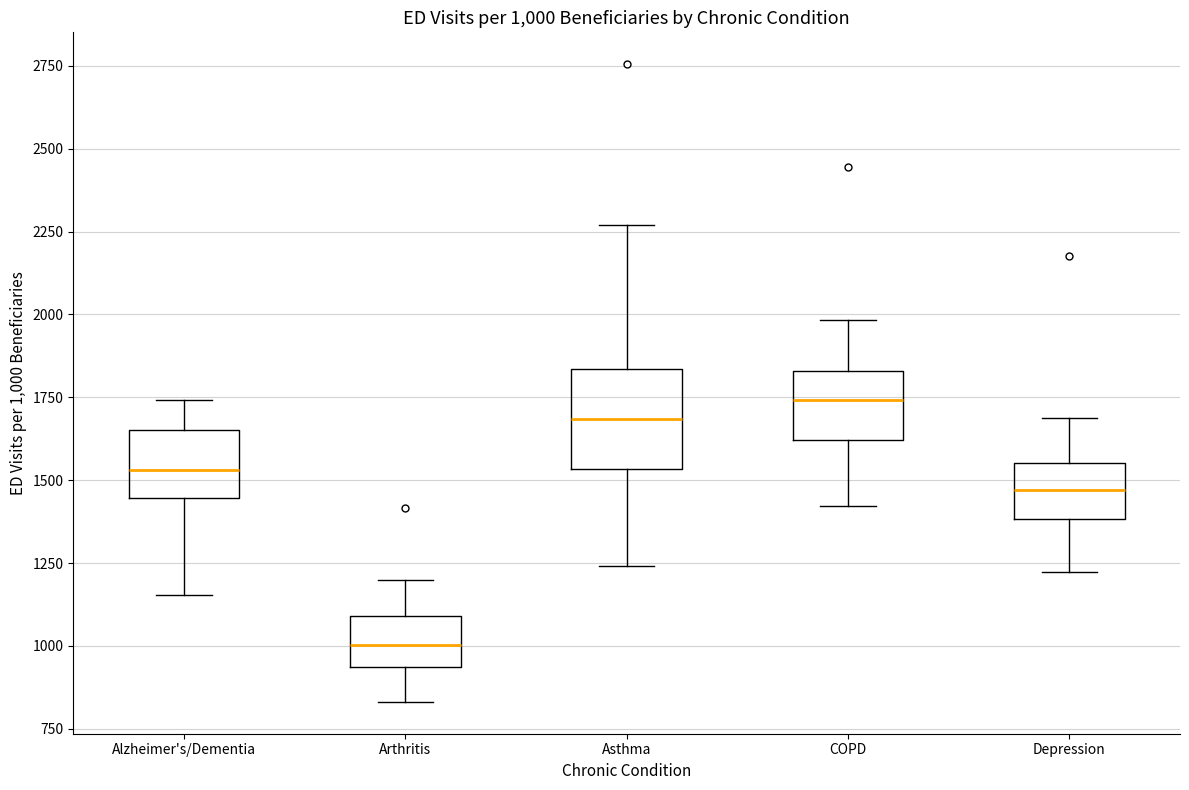

Which box's median line is the lowest?

Arthritis